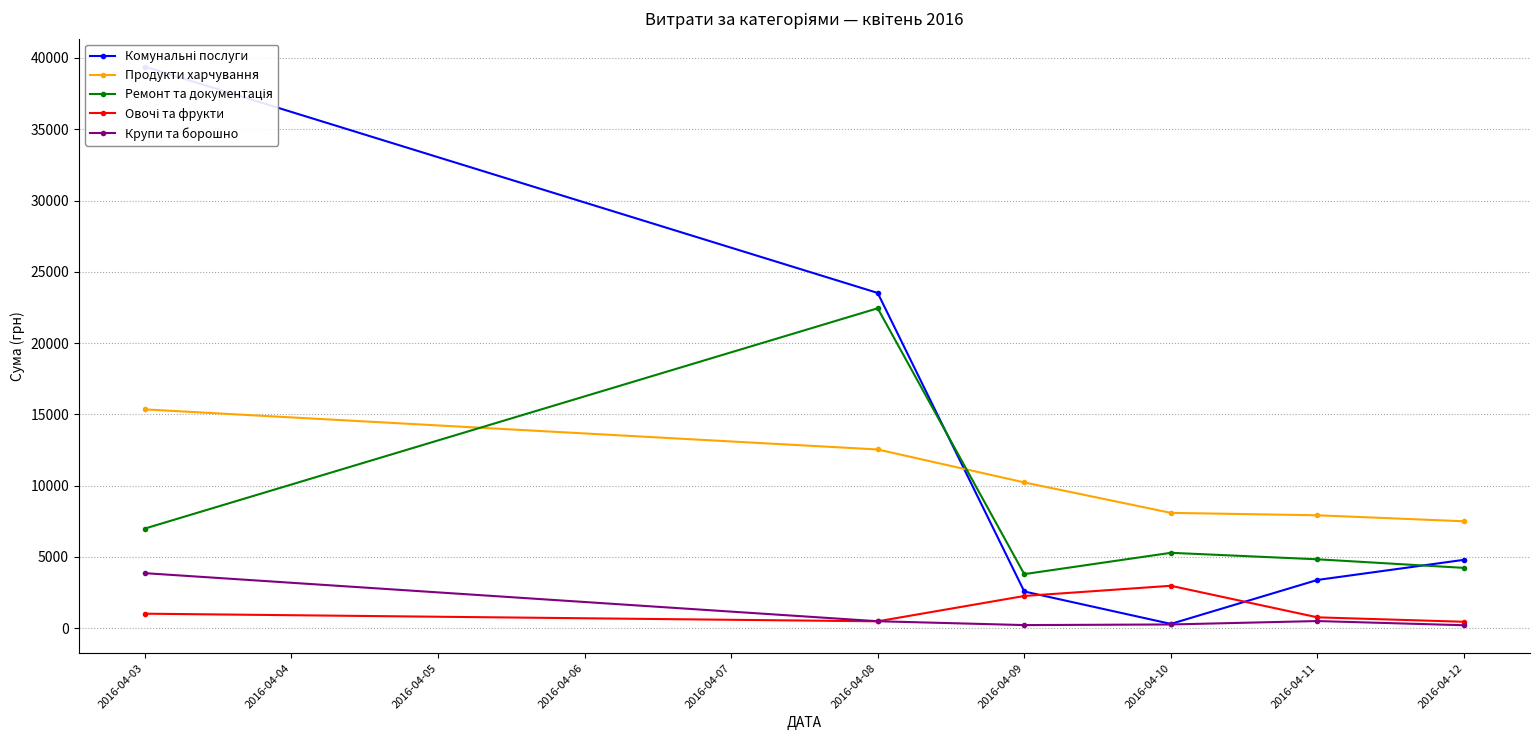

At how many categories does at least one series exceed 27699?

1